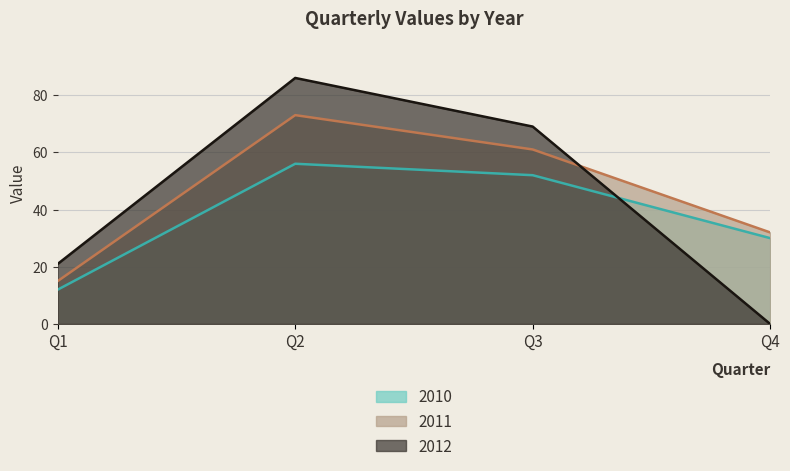

True or false: 2010 has more than 1 points higher than both neighbors.

False